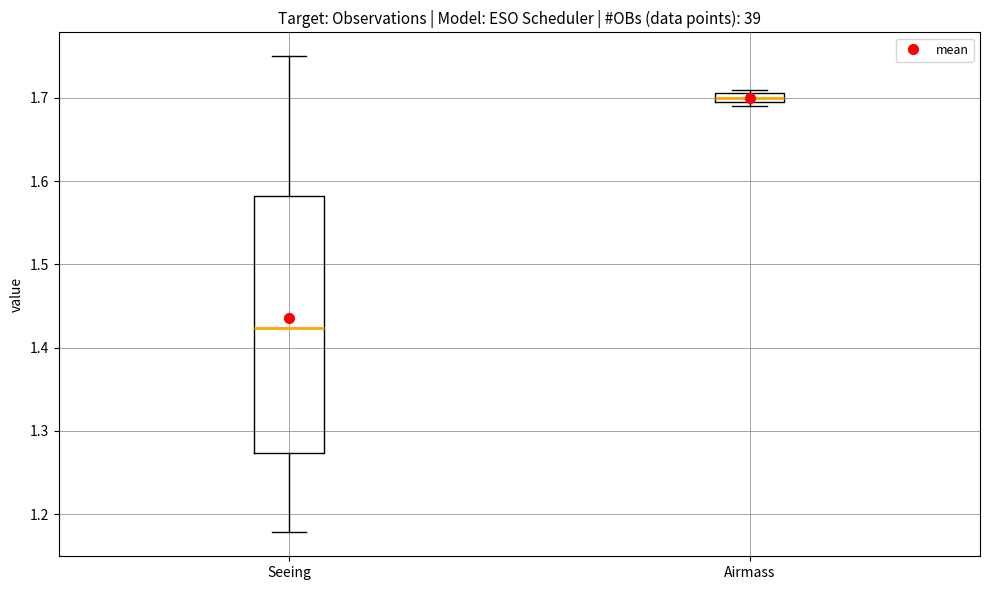

Which box has the lowest median line?

Seeing